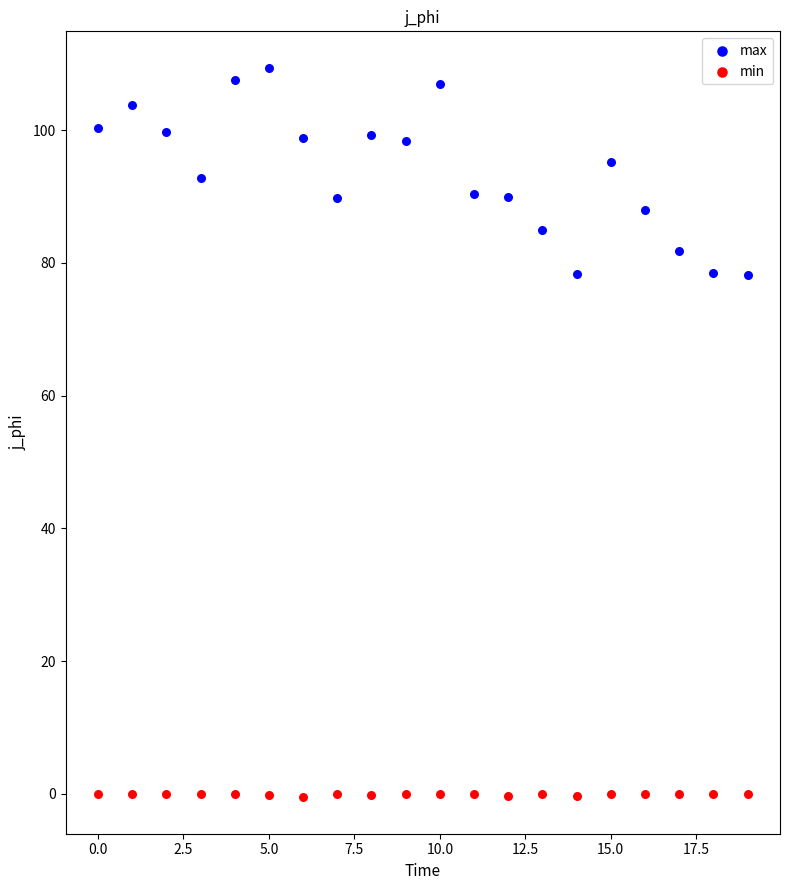

Which series contains the highest Y value?

max